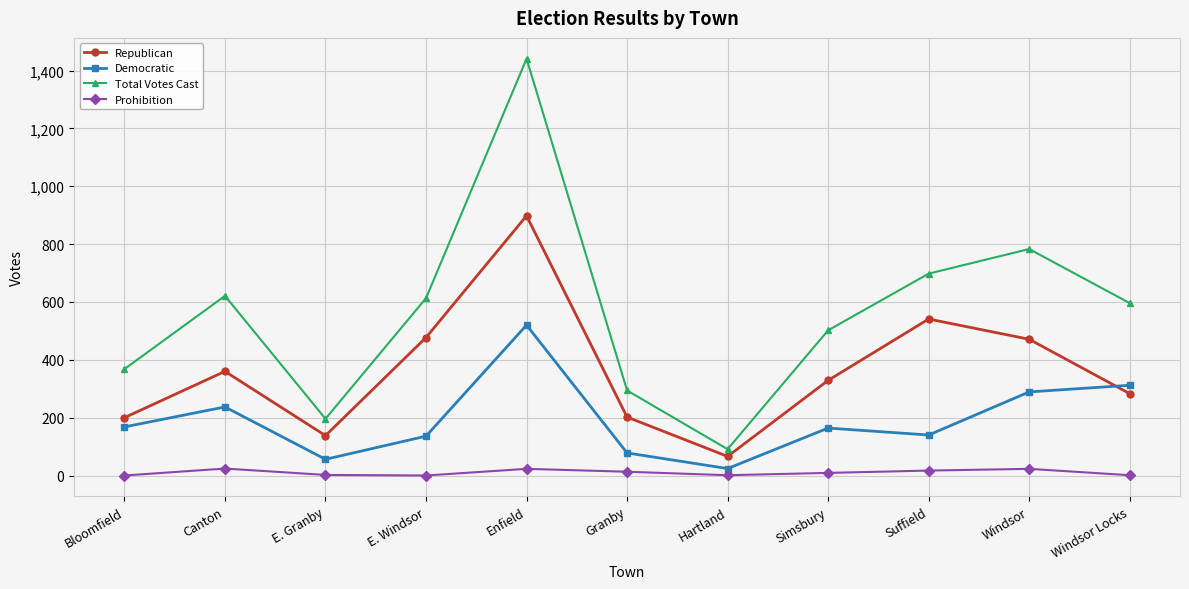

How many interior local valleys does the Republican series have?

2